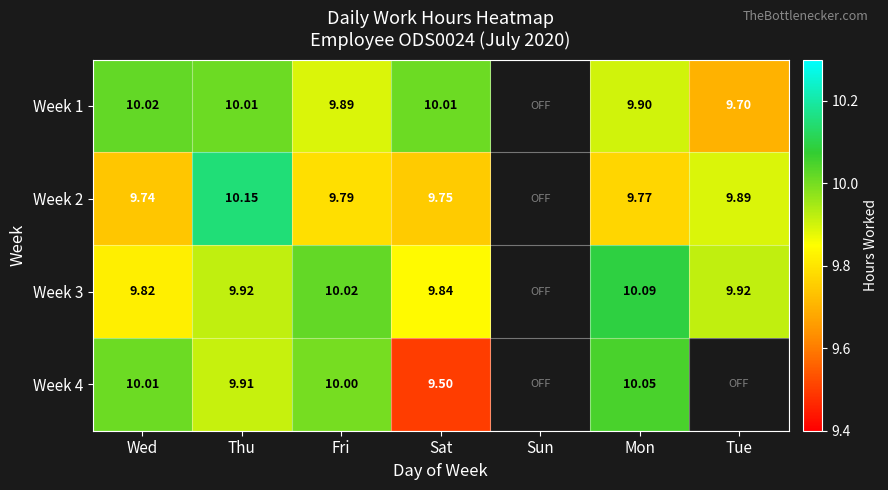

Which series changed the most between Wed and Thu?

Week 2